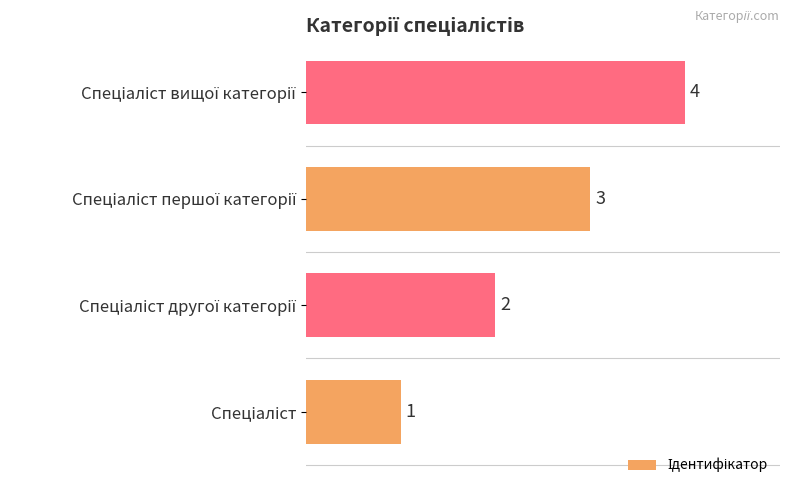

How many data points does each series have?

4